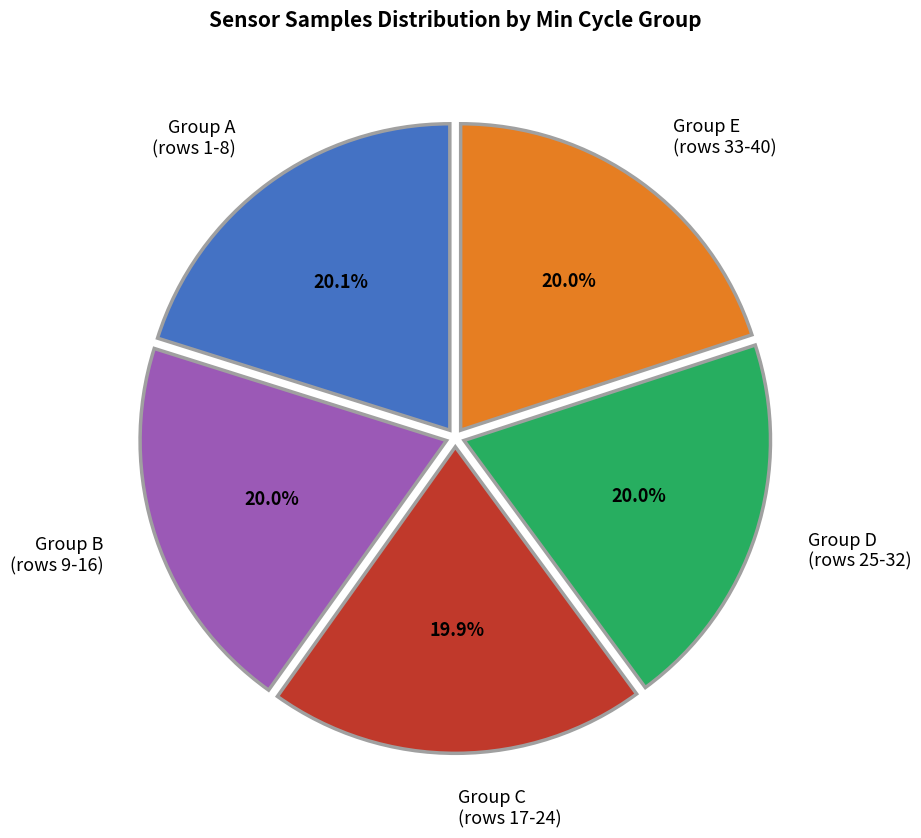

Count the number of slices in the pie.

5